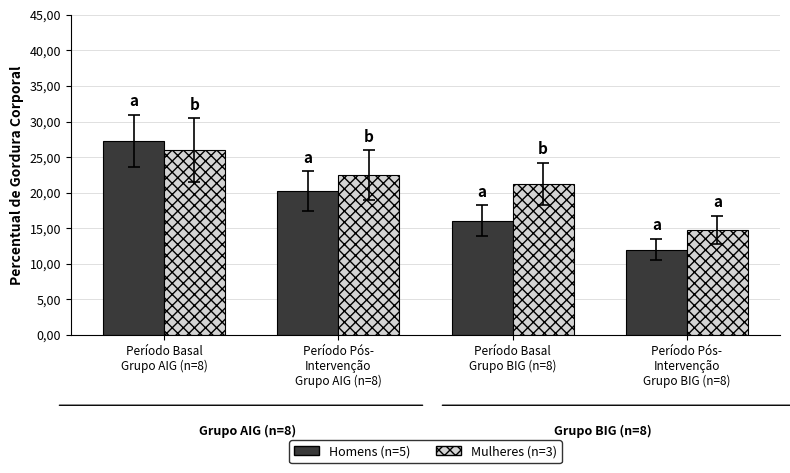

What is the label of the 3rd bar from the right?

Período Pós-
Intervenção
Grupo AIG (n=8)